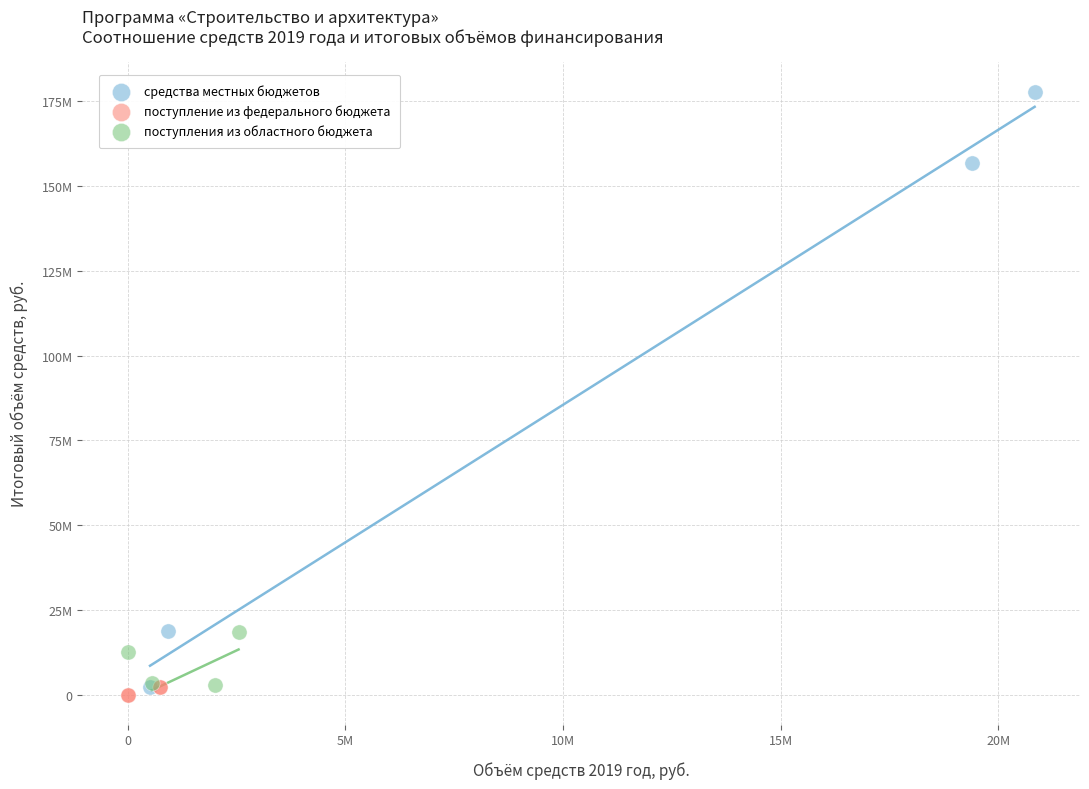

What are all the series names shown in the legend?

средства местных бюджетов, поступление из федерального бюджета, поступления из областного бюджета